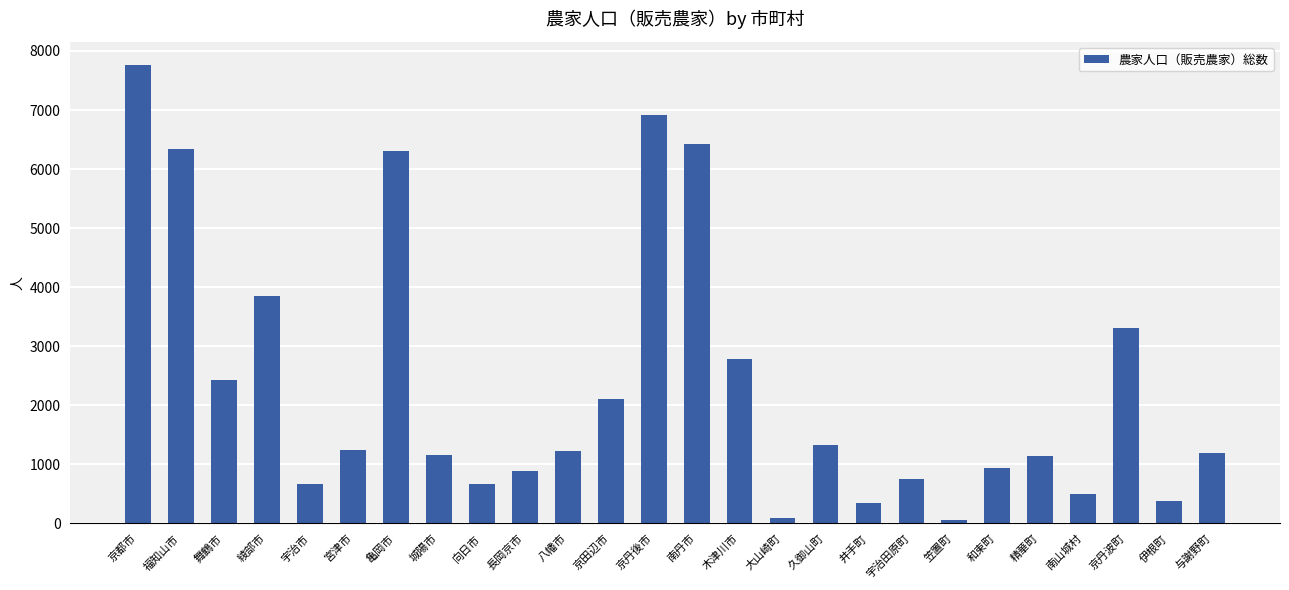

Are the bars grouped side by side (vs. stacked)?

No